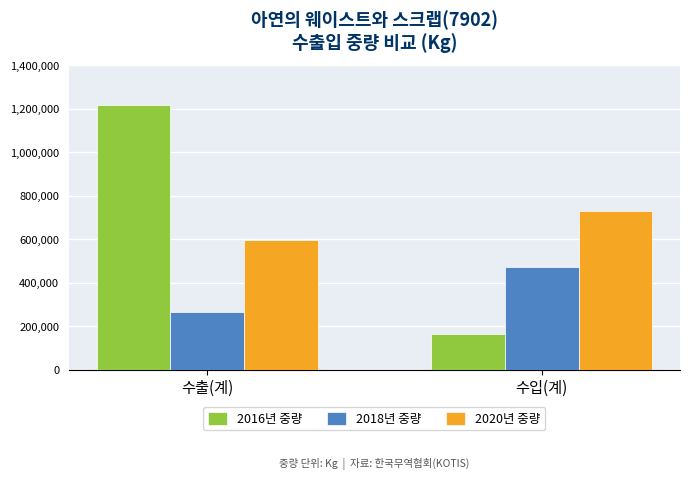

What is the label of the 2nd bar from the left?

수입(계)